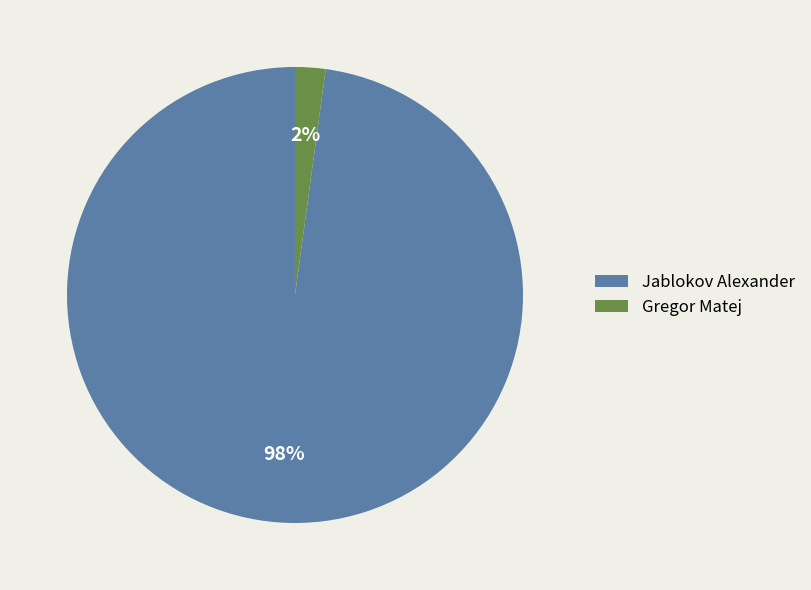

How many segments does this pie chart have?

2